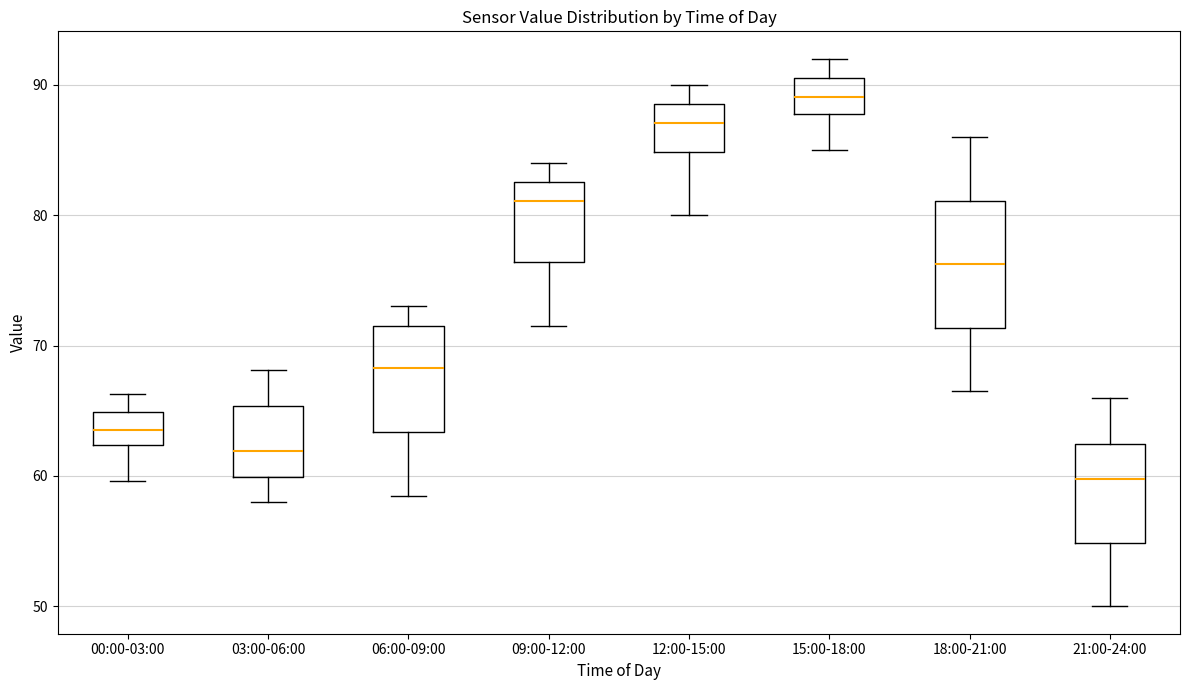

Which box is the tallest, from its lower edge to its upper edge?

18:00-21:00